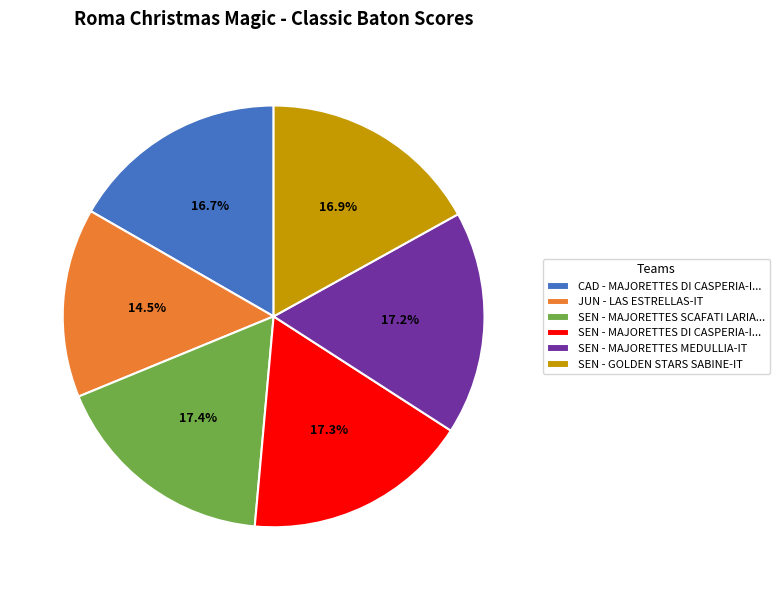

What is the ratio of the value at SEN - MAJORETTES DI CASPERIA-I... to the value at JUN - LAS ESTRELLAS-IT?

1.2